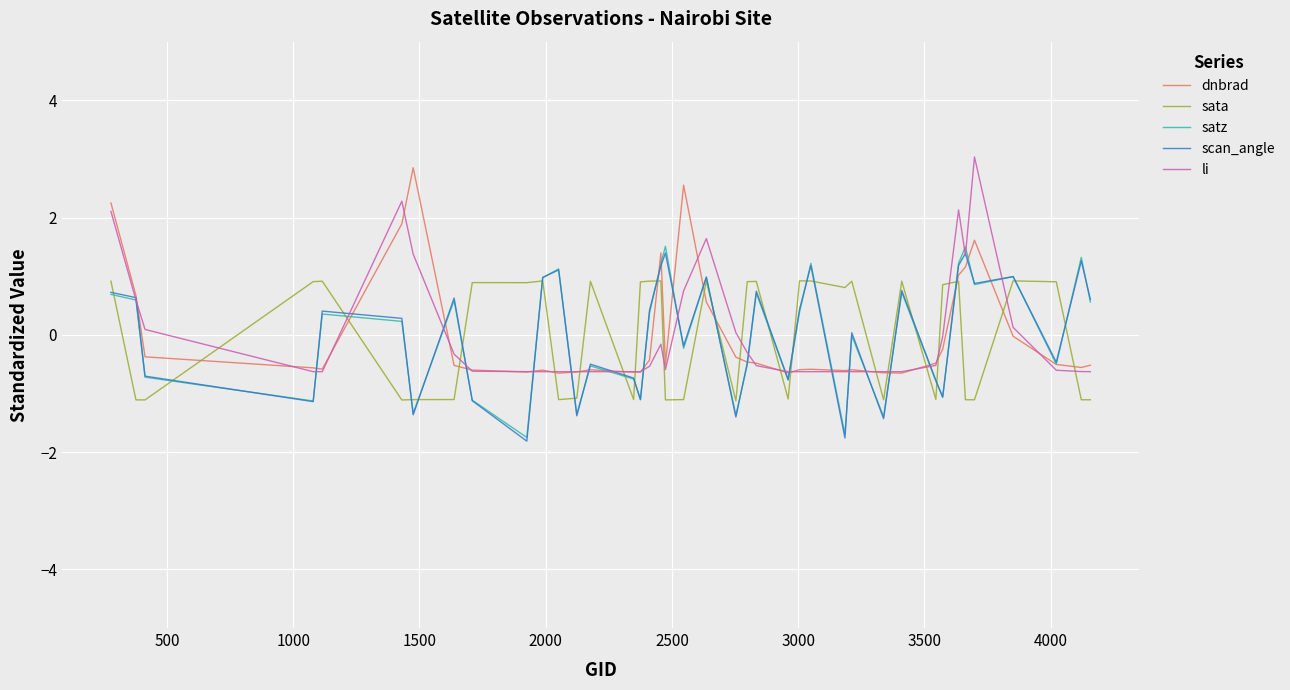

How many categories are shown in the chart?

40